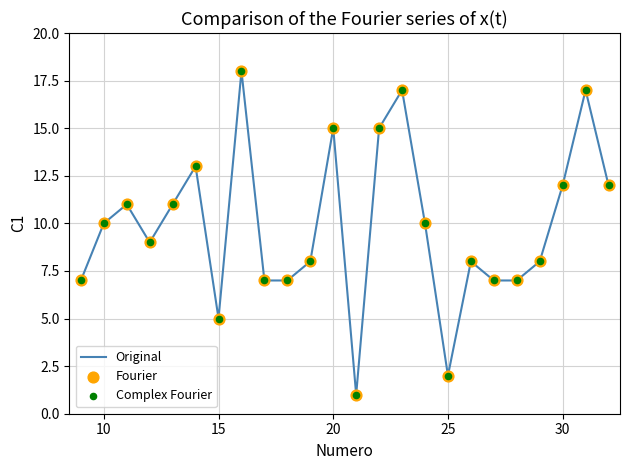

What is the difference between the maximum and minimum values?

17